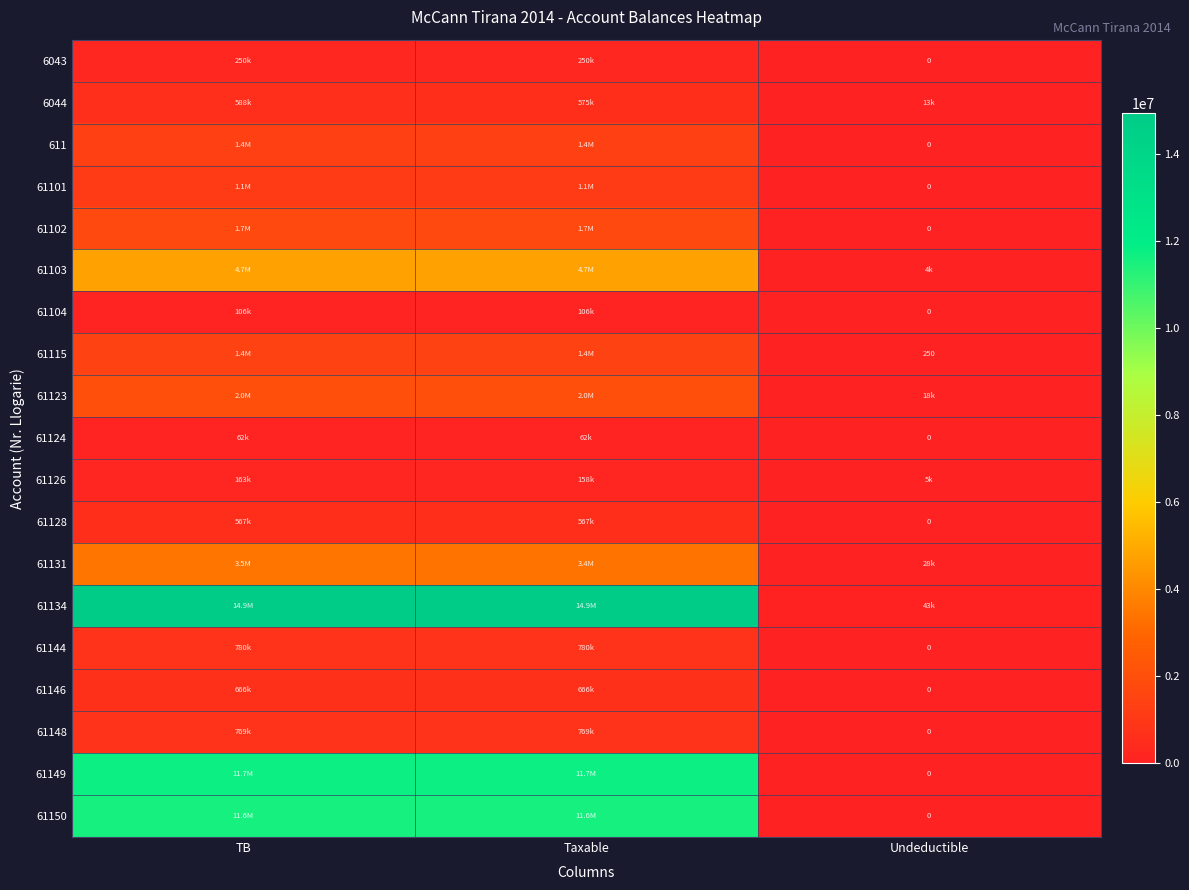

At how many categories does at least one series exceed 6196574?

2